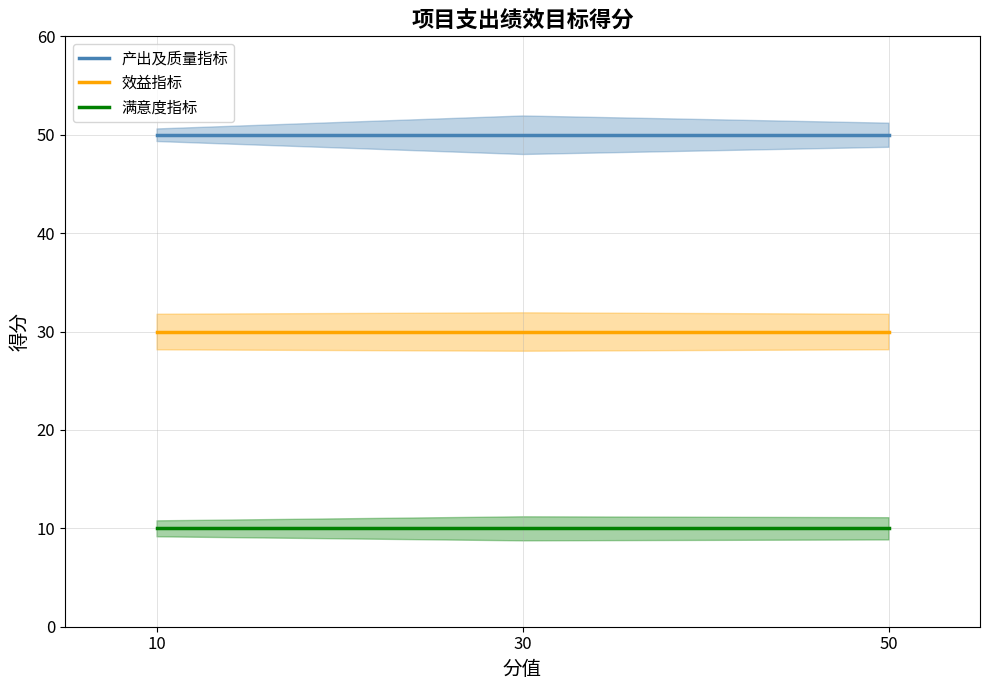

How many lines are shown in the chart?

3